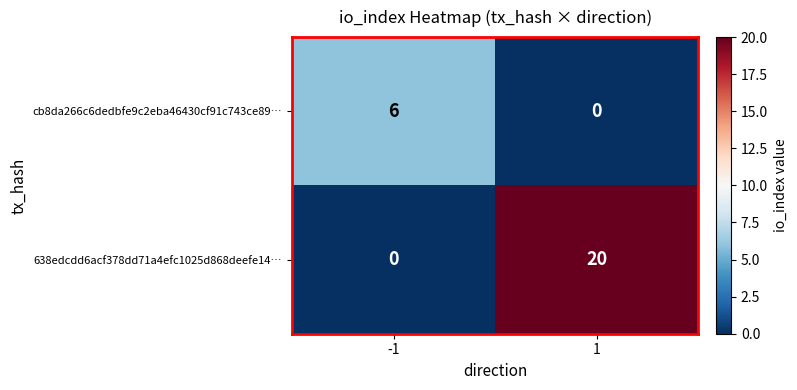

List the series in order of their overall mean, lowest first.

cb8da266c6dedbfe9c2eba46430cf91c743ce89…, 638edcdd6acf378dd71a4efc1025d868deefe14…